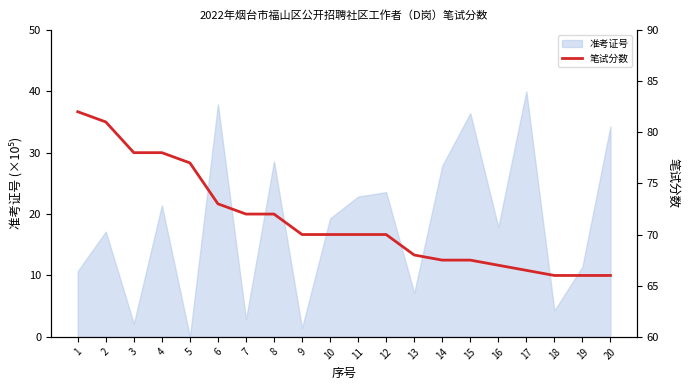

At which category does the chart reach its peak across all series?

1